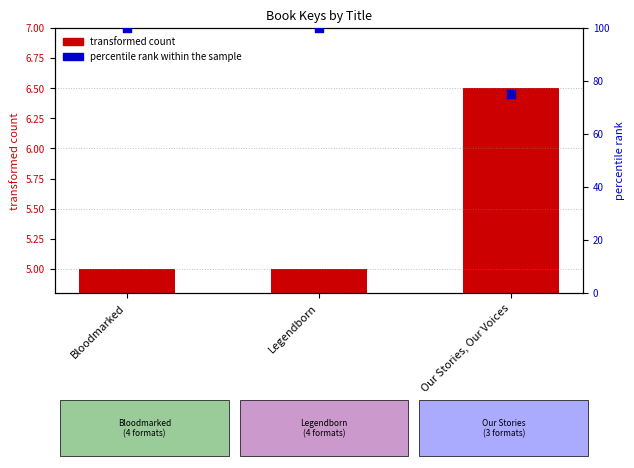

At which category is the sum across all series the highest?

Bloodmarked